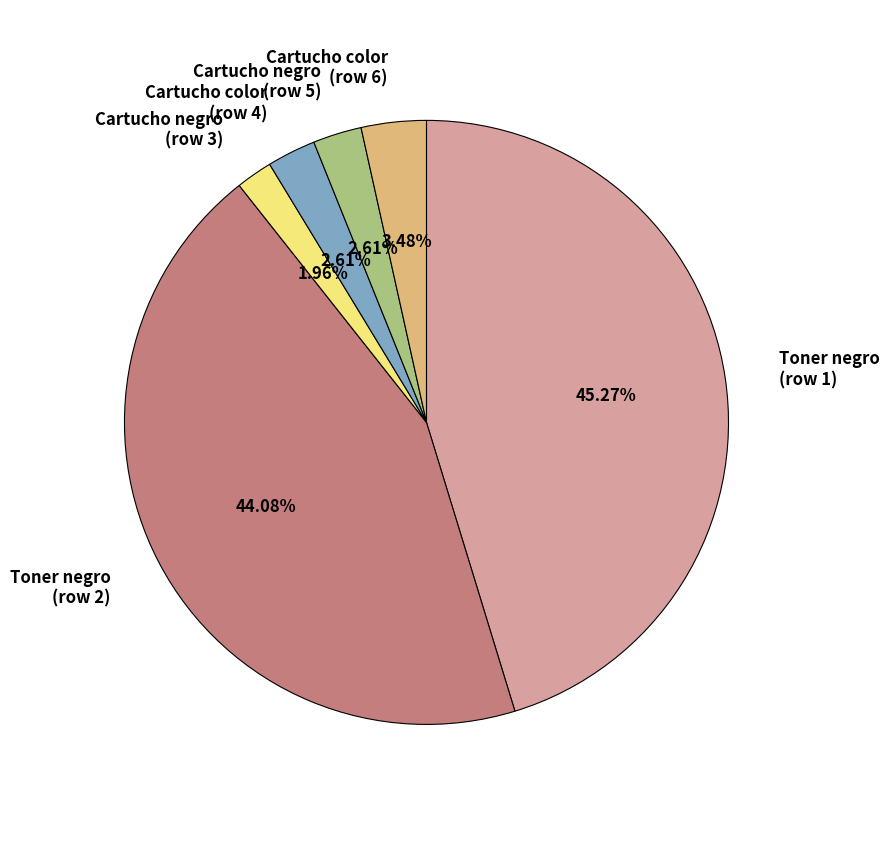

Is there any slice that represents more than half of the pie?

No